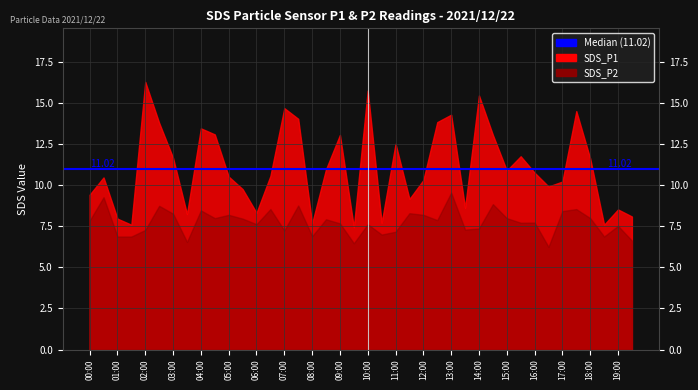

What position from the left is 01:30?

4